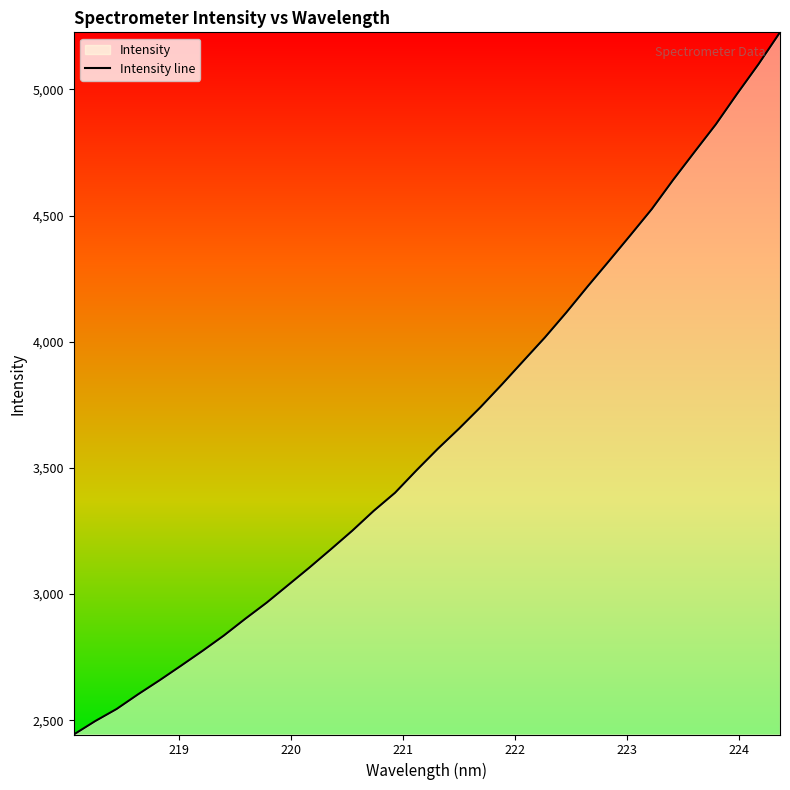

What is the difference between the maximum and minimum values?

2782.8